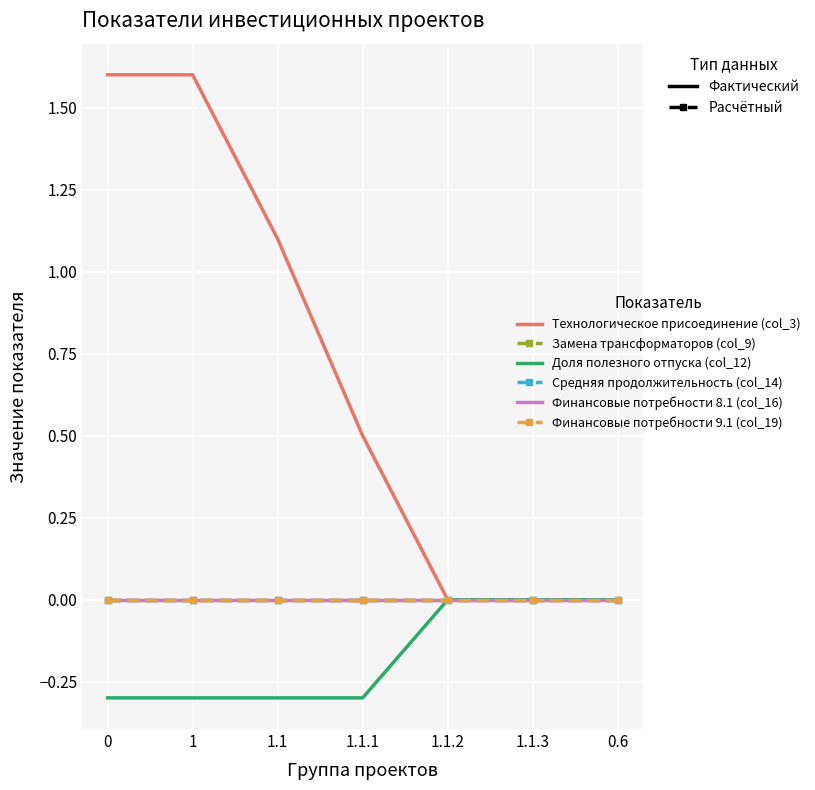

Reading left to right, what are all the values shown in this chart?

Технологическое присоединение (col_3): 0=1.6	1=1.6	1.1=1.1	1.1.1=0.5	1.1.2=0.0	1.1.3=0.0	0.6=0.0
Замена трансформаторов (col_9): 0=0.0	1=0.0	1.1=0.0	1.1.1=0.0	1.1.2=0.0	1.1.3=0.0	0.6=0.0
Доля полезного отпуска (col_12): 0=-0.3	1=-0.3	1.1=-0.3	1.1.1=-0.3	1.1.2=0.0	1.1.3=0.0	0.6=0.0
Средняя продолжительность (col_14): 0=0.0	1=0.0	1.1=0.0	1.1.1=0.0	1.1.2=0.0	1.1.3=0.0	0.6=0.0
Финансовые потребности 8.1 (col_16): 0=0.0	1=0.0	1.1=0.0	1.1.1=0.0	1.1.2=0.0	1.1.3=0.0	0.6=0.0
Финансовые потребности 9.1 (col_19): 0=0.0	1=0.0	1.1=0.0	1.1.1=0.0	1.1.2=0.0	1.1.3=0.0	0.6=0.0